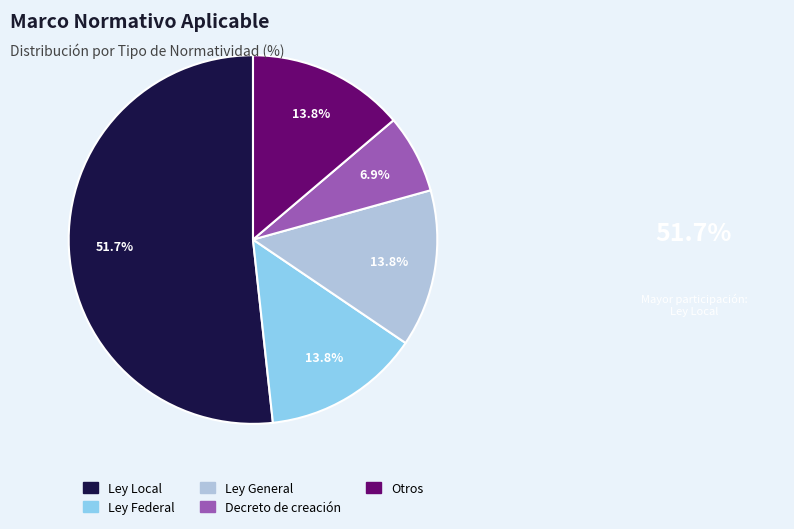

Is there a majority slice in this chart?

Yes